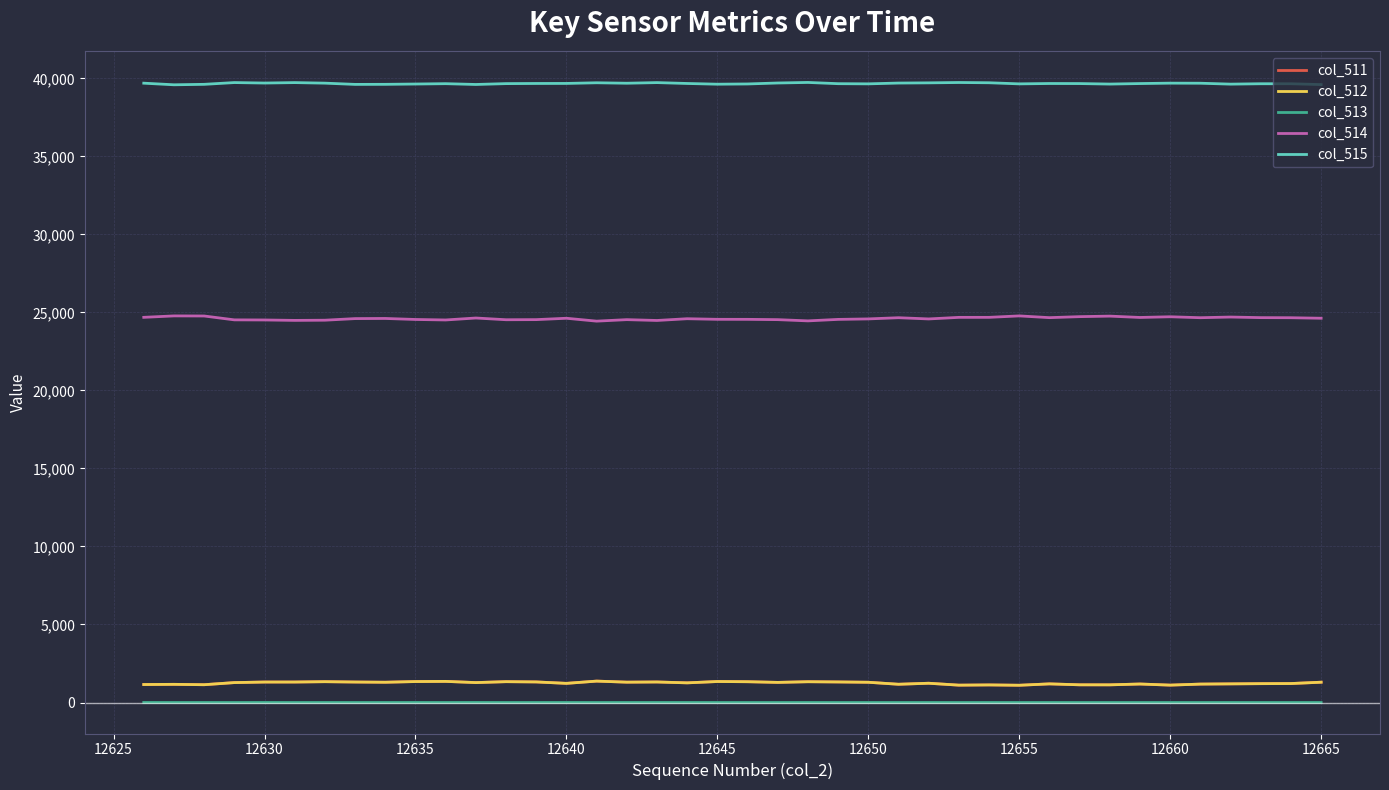

True or false: col_515 and col_514 intersect in this chart.

False